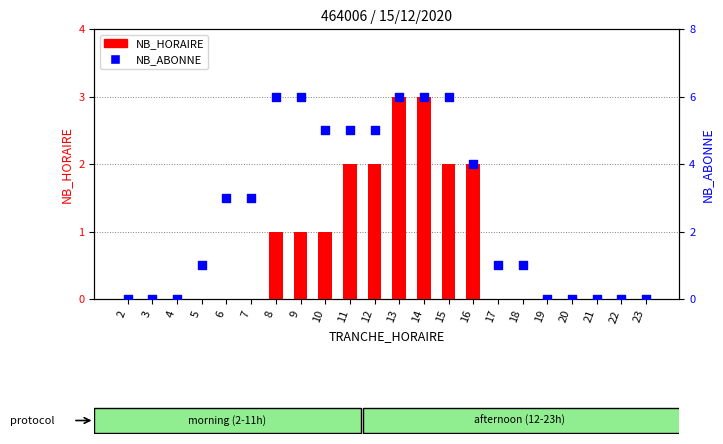

What are all the series names shown in the legend?

NB_HORAIRE, NB_ABONNE